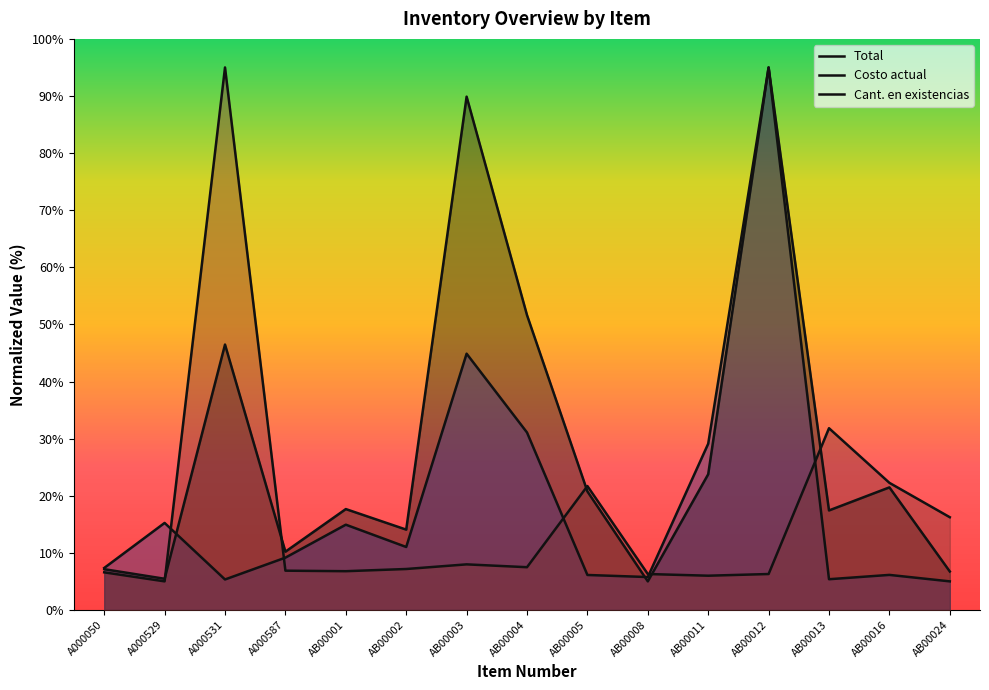

At which category is the sum across all series the highest?

AB00012